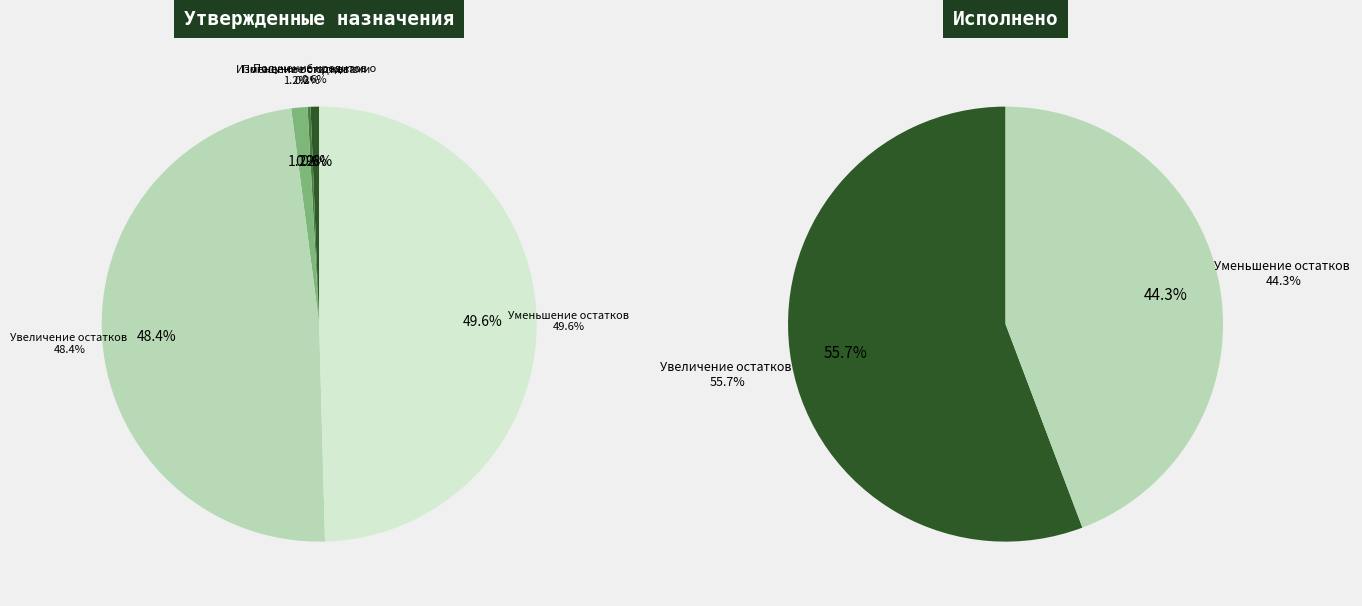

To the nearest percent, what is the difference between the Увеличение остатков средств and Изменение остатков средств slice percentages?

47%